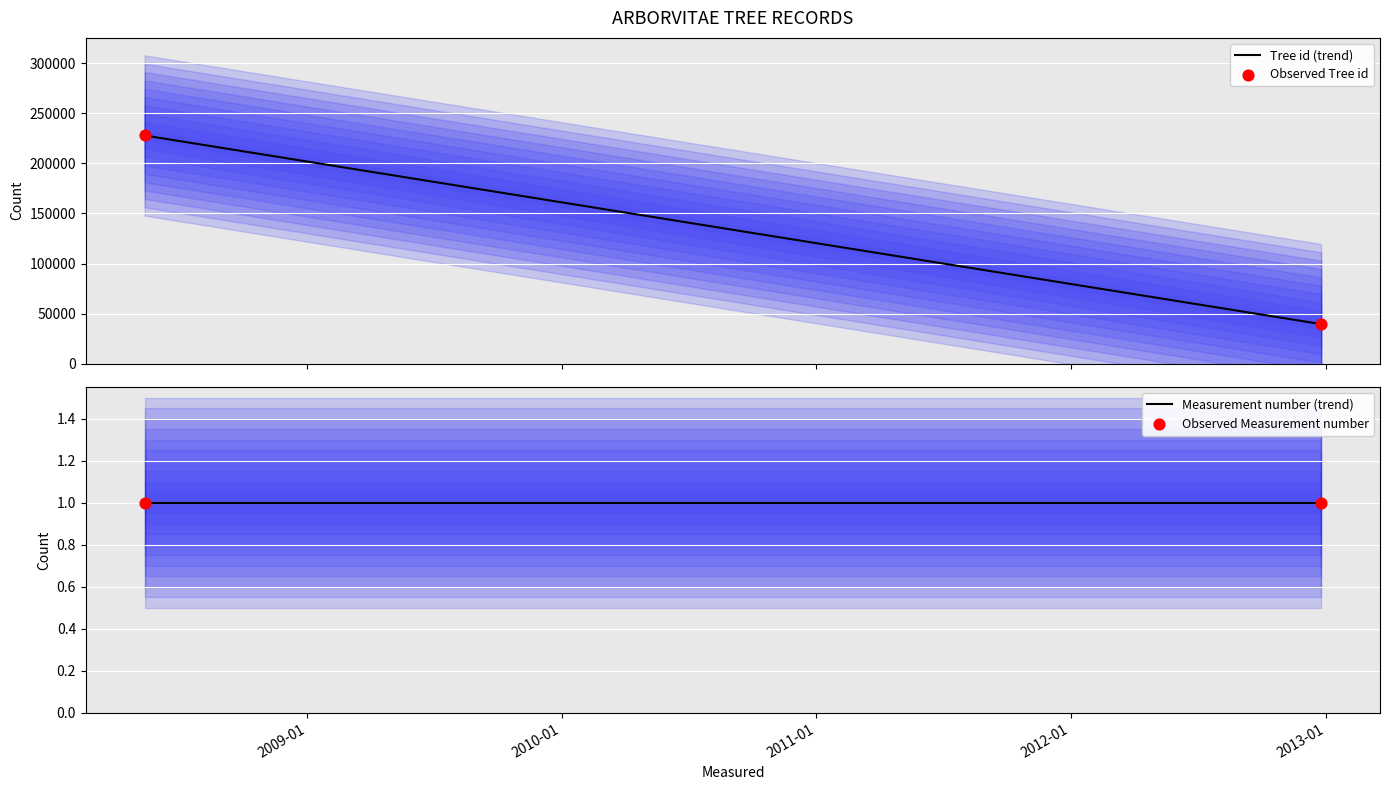

At how many categories does at least one series exceed 111418?

1